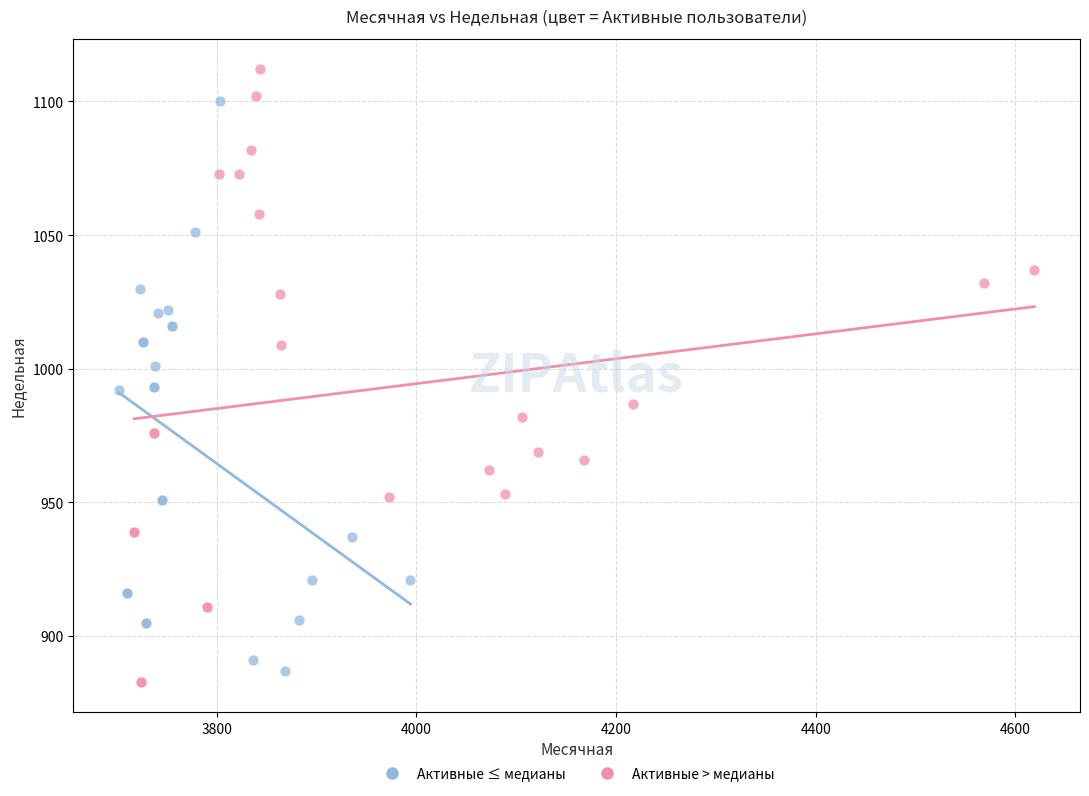

Which series reaches the maximum Y coordinate?

Активные > медианы